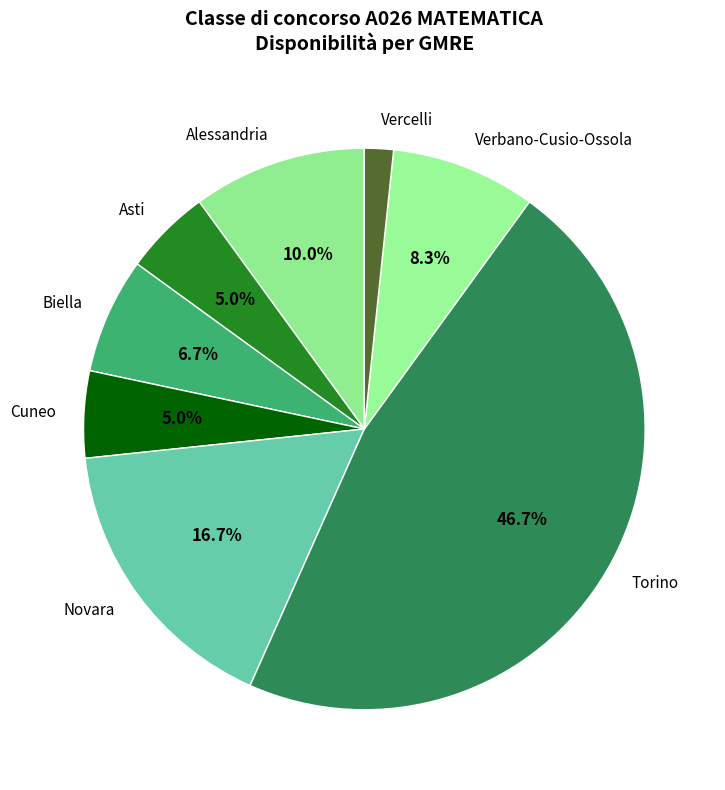

Is it true that Asti is 5% of the pie?

True